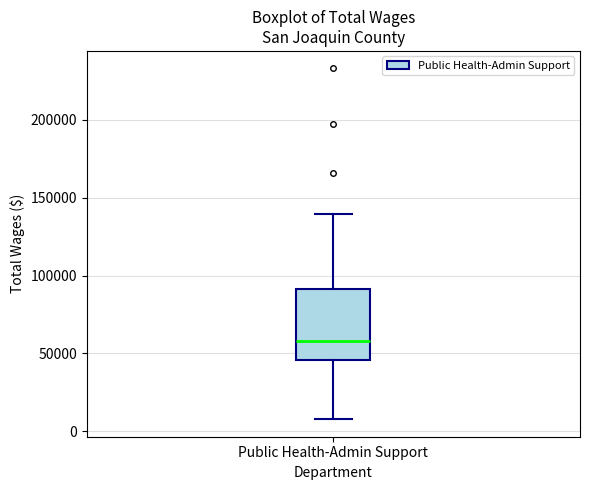

Read this box plot against the y-axis: the position of the median line, the range covered by the box, and the ends of both whiskers. The values are not printed on the chart, so give them approximately, as read against the axis.

median 60000, box 45000 to 90000, whiskers 10000 to 140000